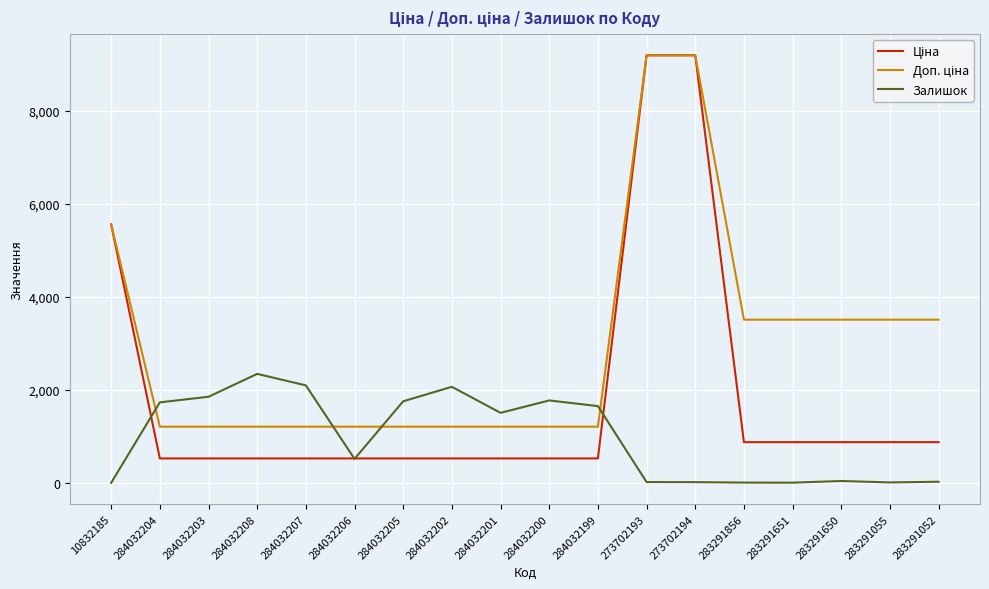

True or false: Залишок has a value of 2921.1 at 284032204.

False